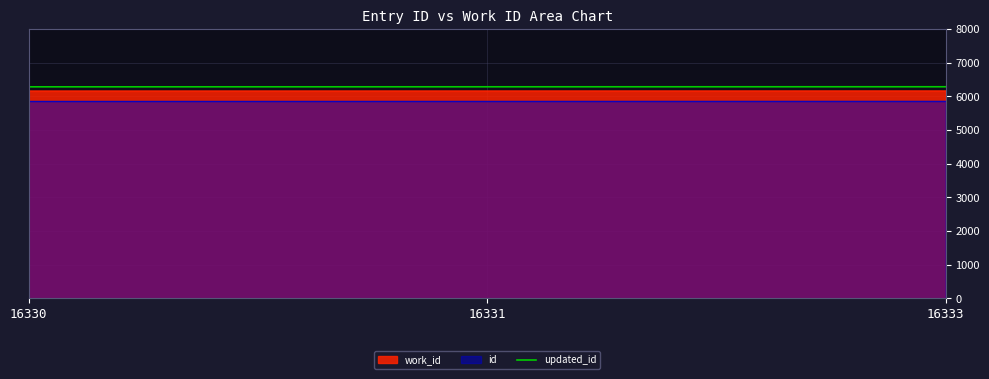

Which category has the lowest value across all series?

16330